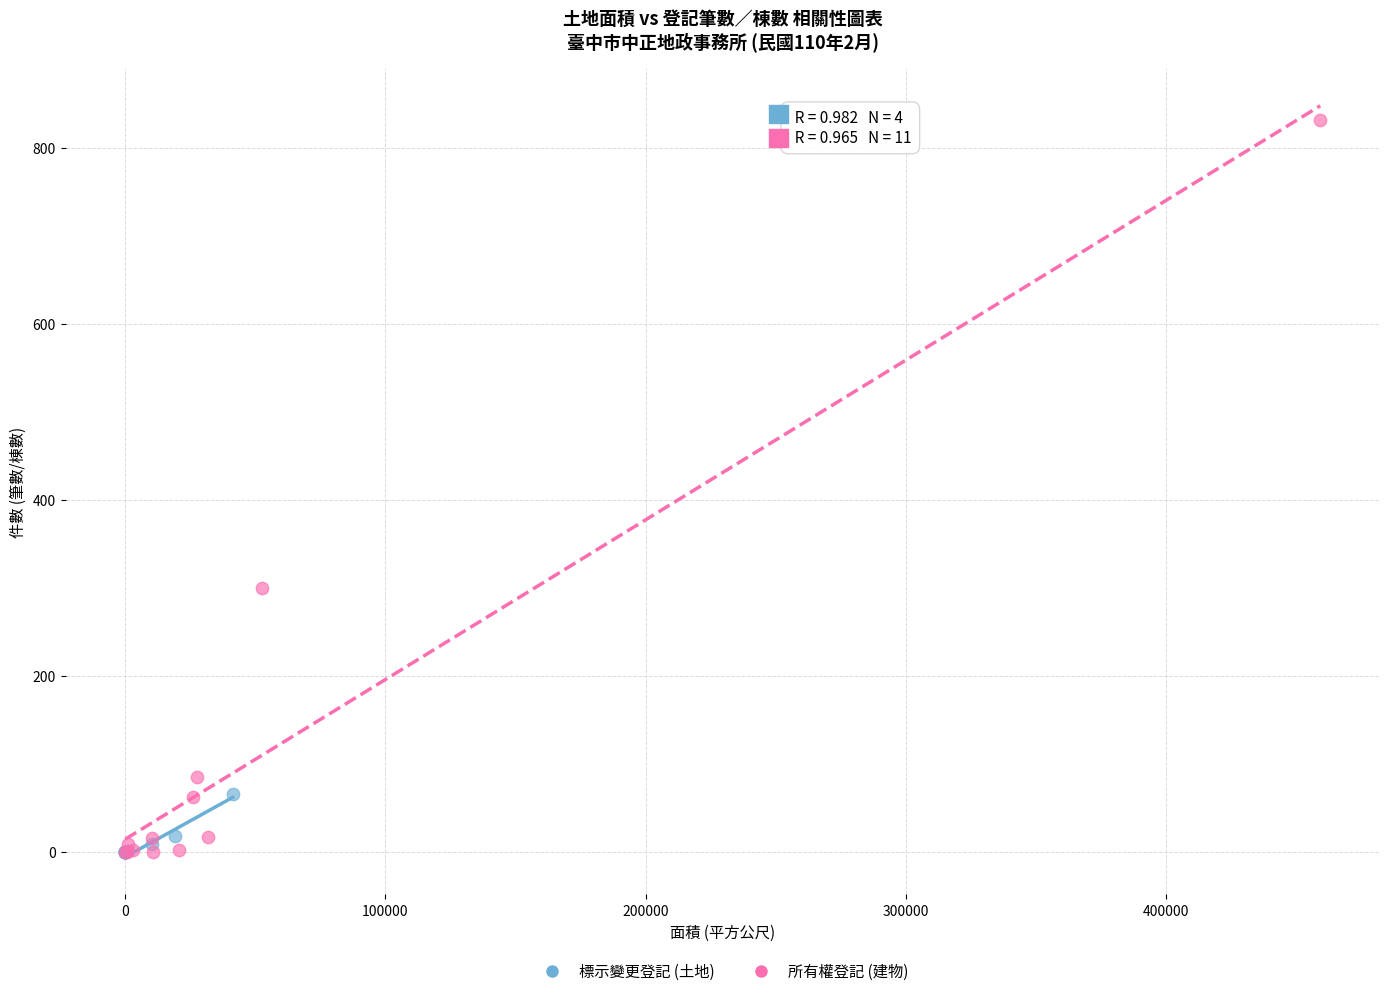

Which series reaches the maximum Y coordinate?

所有權登記 (建物)